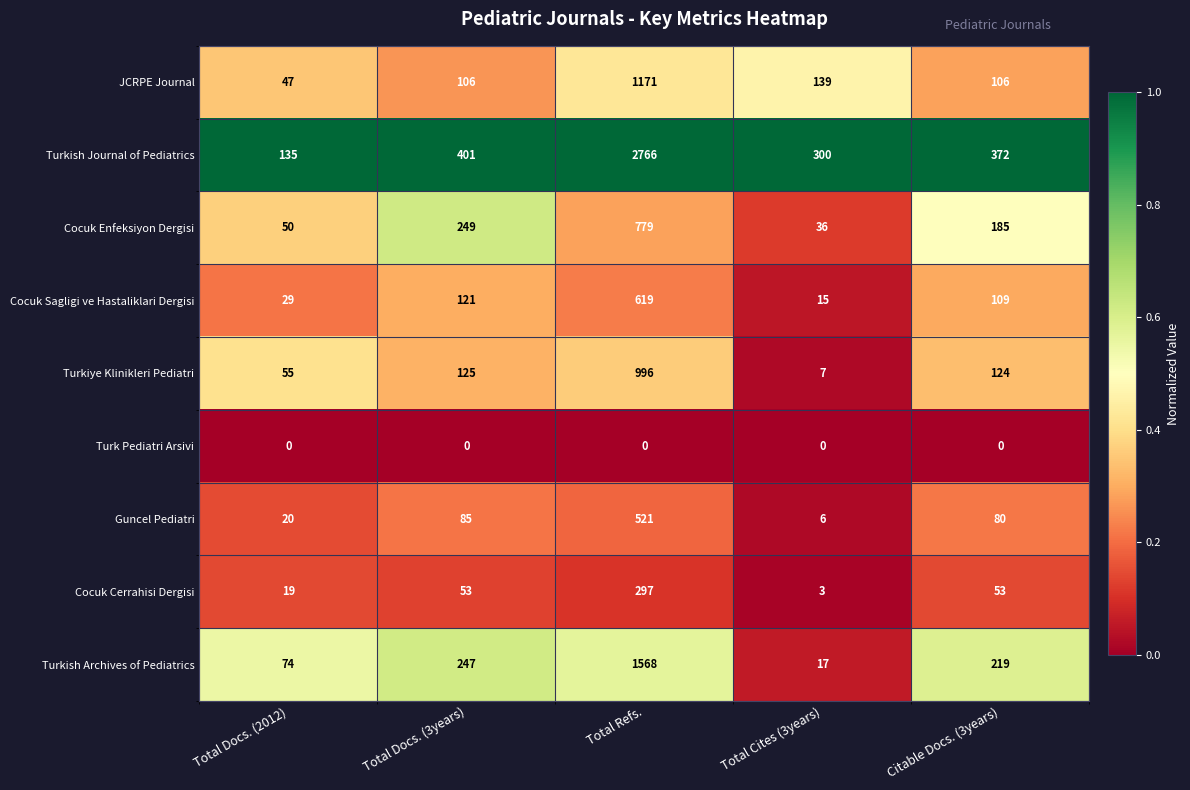

What value does the Cocuk Cerrahisi Dergisi series have at Total Docs. (3years)?

53